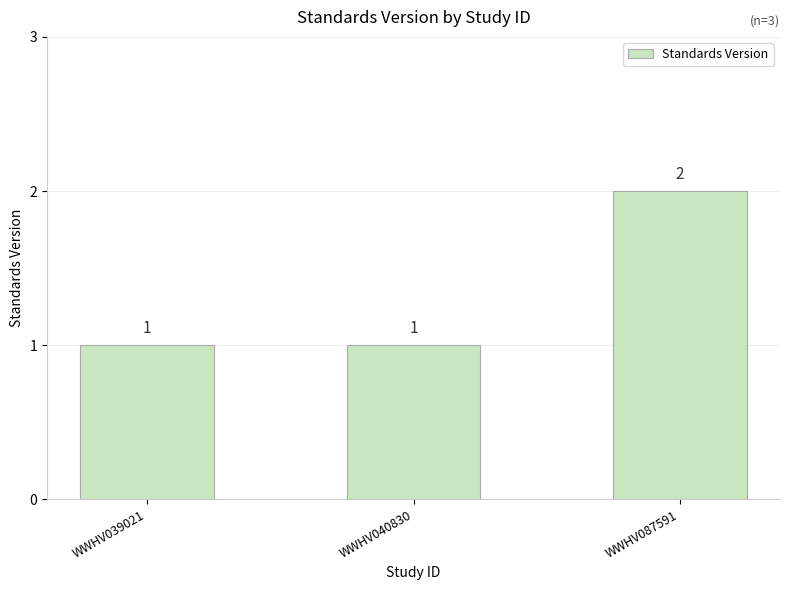

Read the value at WWHV039021.

1